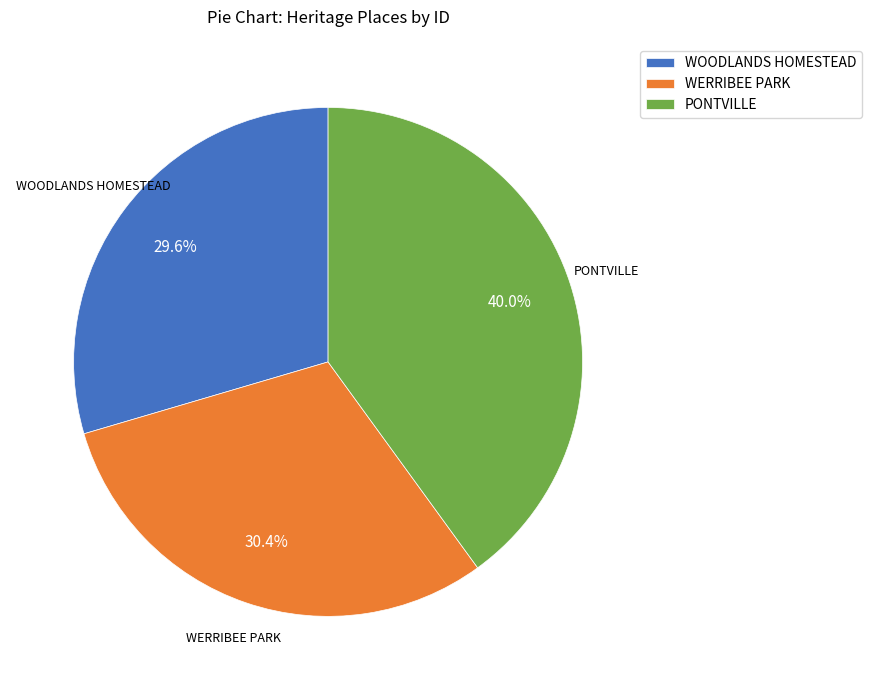

Does WOODLANDS HOMESTEAD account for over 50% of the chart?

No